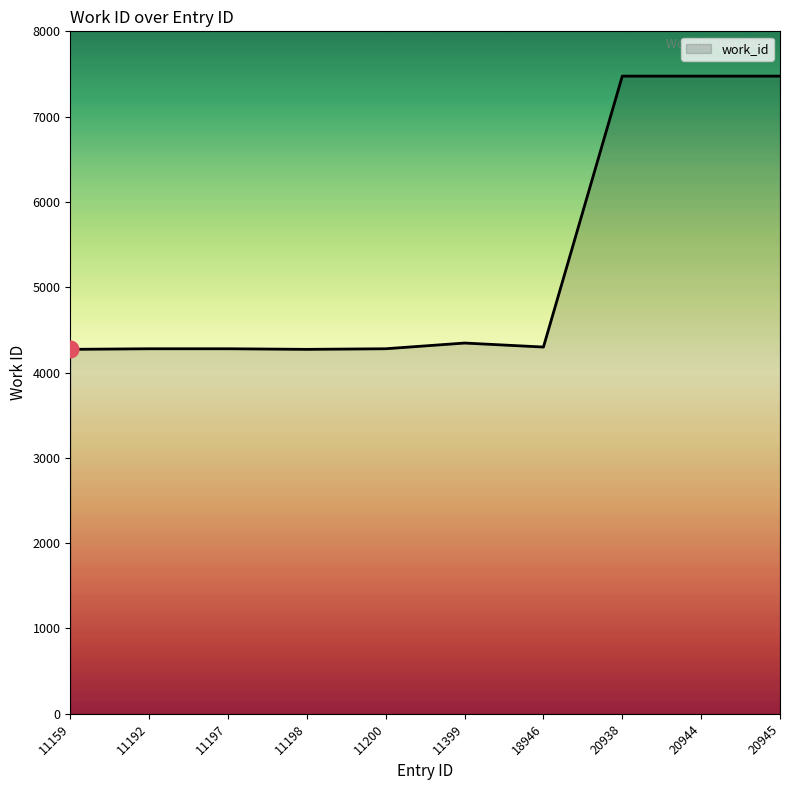

What value does the data have at 11399?

4346